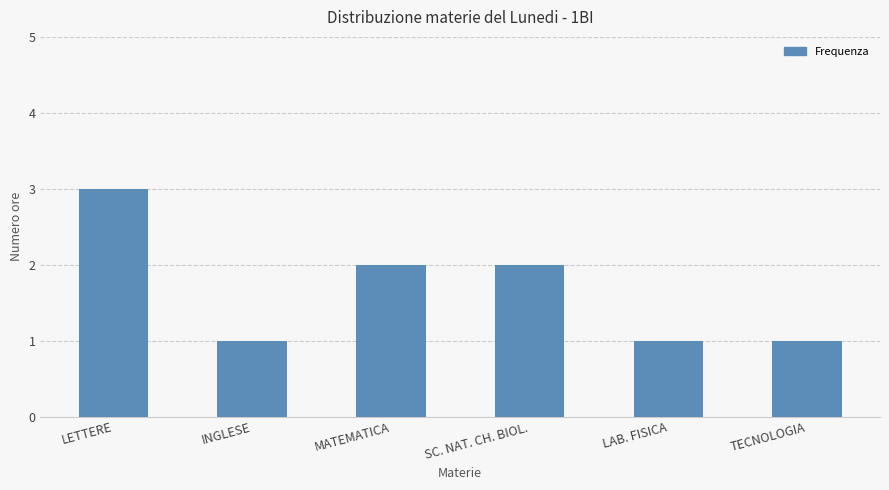

What is the sum of the values at LETTERE and LAB. FISICA?

4